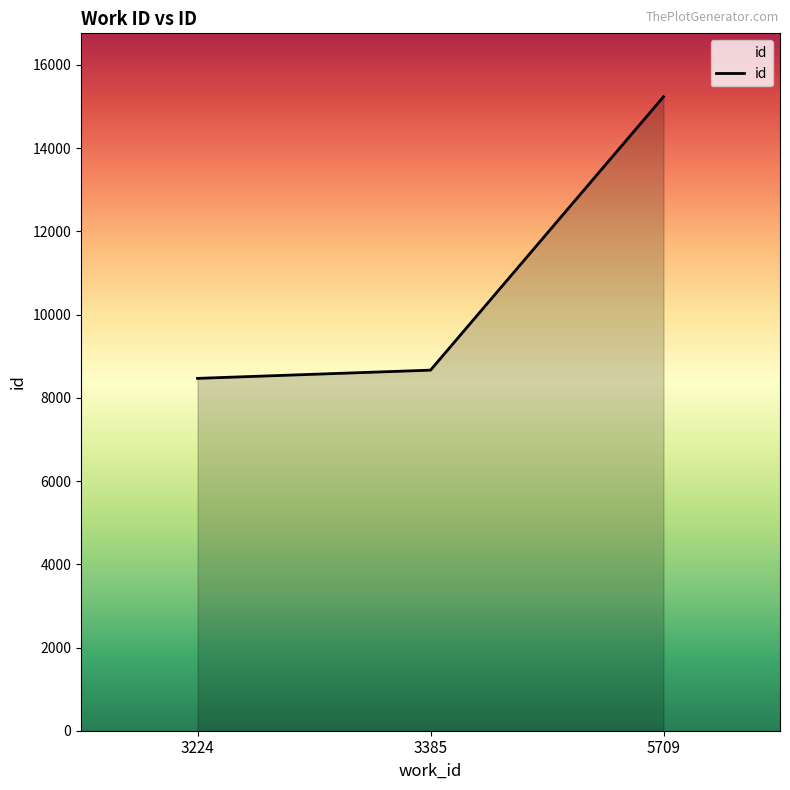

What is the change in value from 3224 to 5709?

+6769